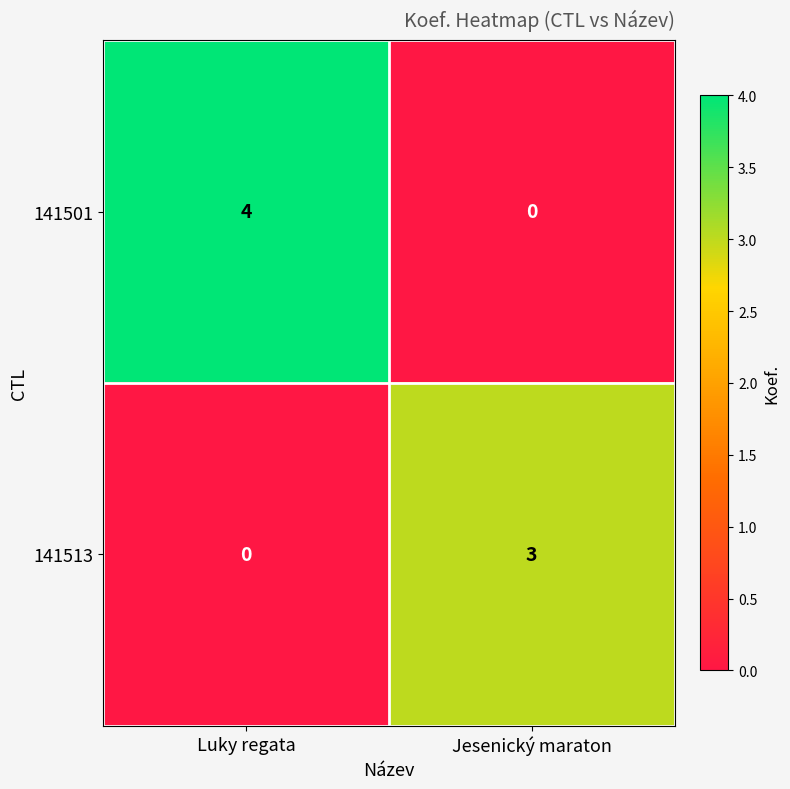

Reading left to right, list all the values displayed in this chart.

141501: Luky regata=4	Jesenický maraton=0
141513: Luky regata=0	Jesenický maraton=3